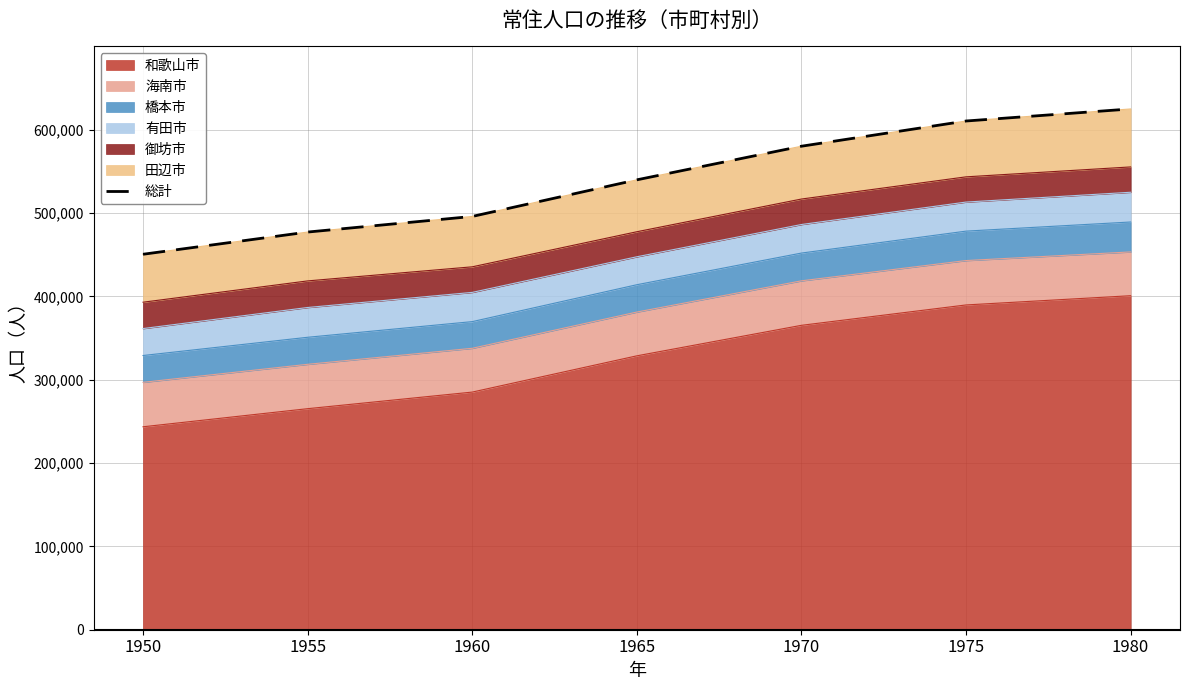

What is the change in value from 1950 to 1965?

+89298